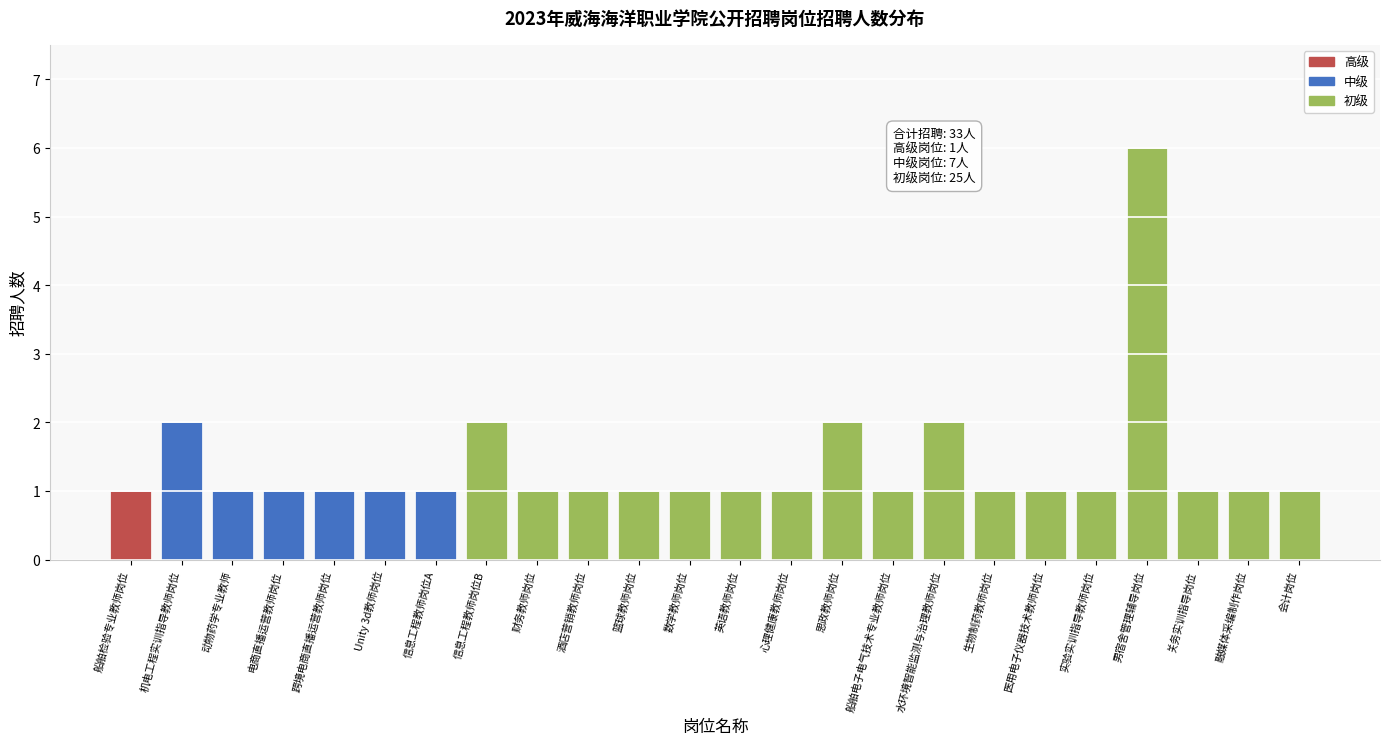

Reading right to left, transcribe all the data shown in this chart.

1	1	1	6	1	1	1	2	1	2	1	1	1	1	1	1	2	1	1	1	1	1	2	1